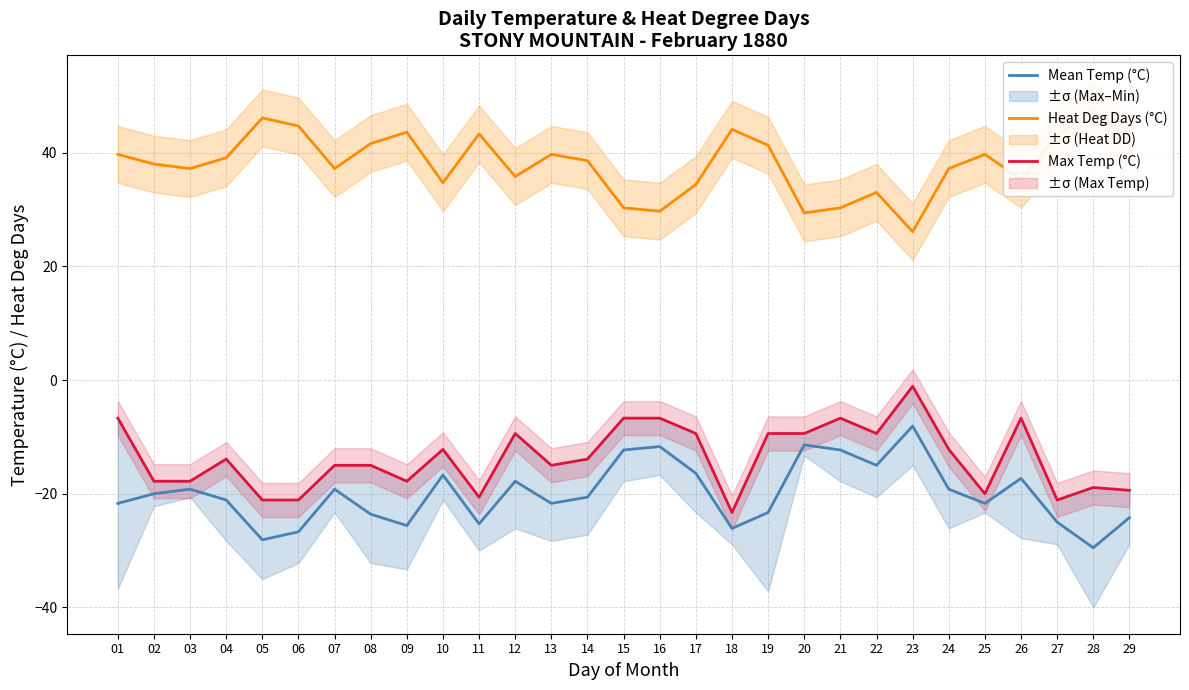

What are all the series names shown in the legend?

Mean Temp (°C), Heat Deg Days (°C), Max Temp (°C)